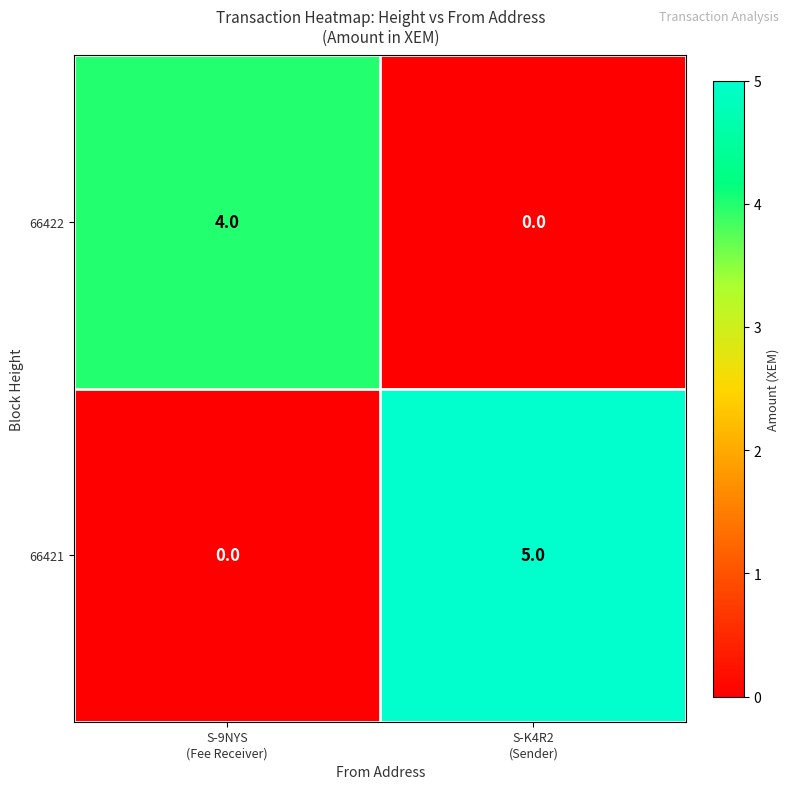

Reading left to right, extract all data points from this chart.

66422: 4	0
66421: 0	5